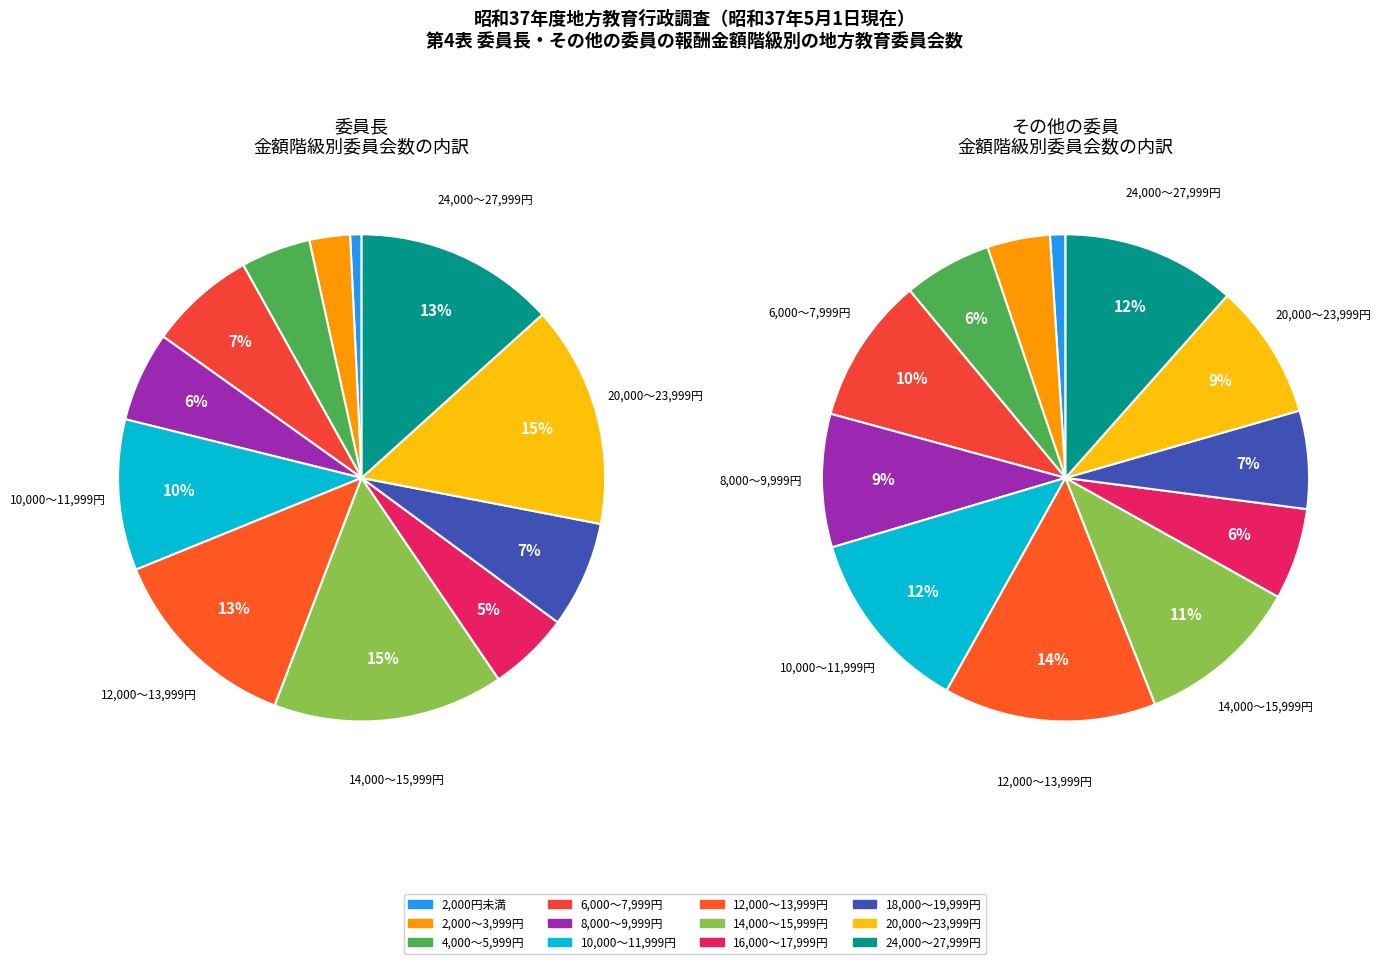

Does 18,000～19,999円 account for over 50% of the chart?

No